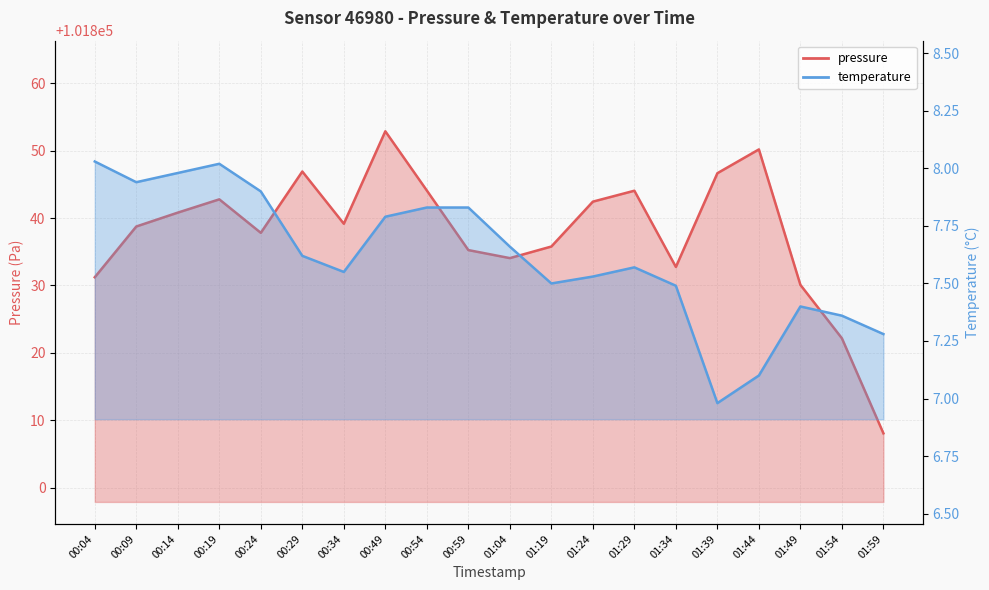

What is the sum of all temperature values?

152.4